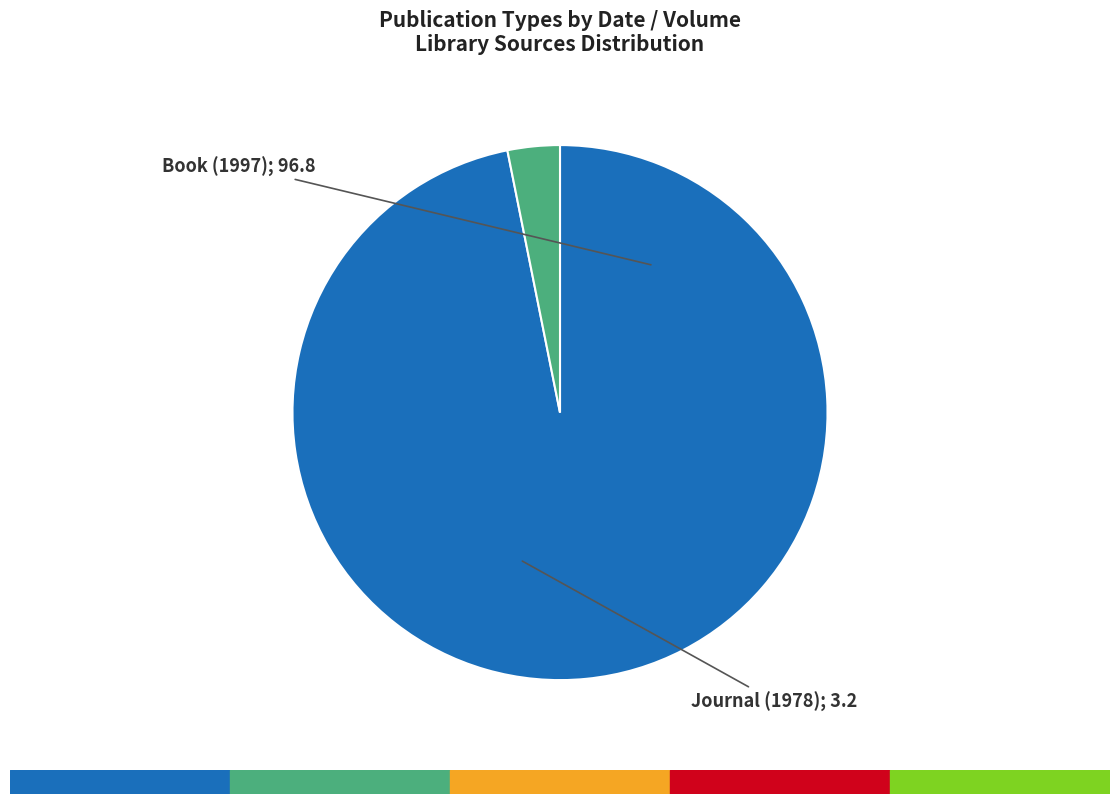

Does any single category account for the majority?

Yes